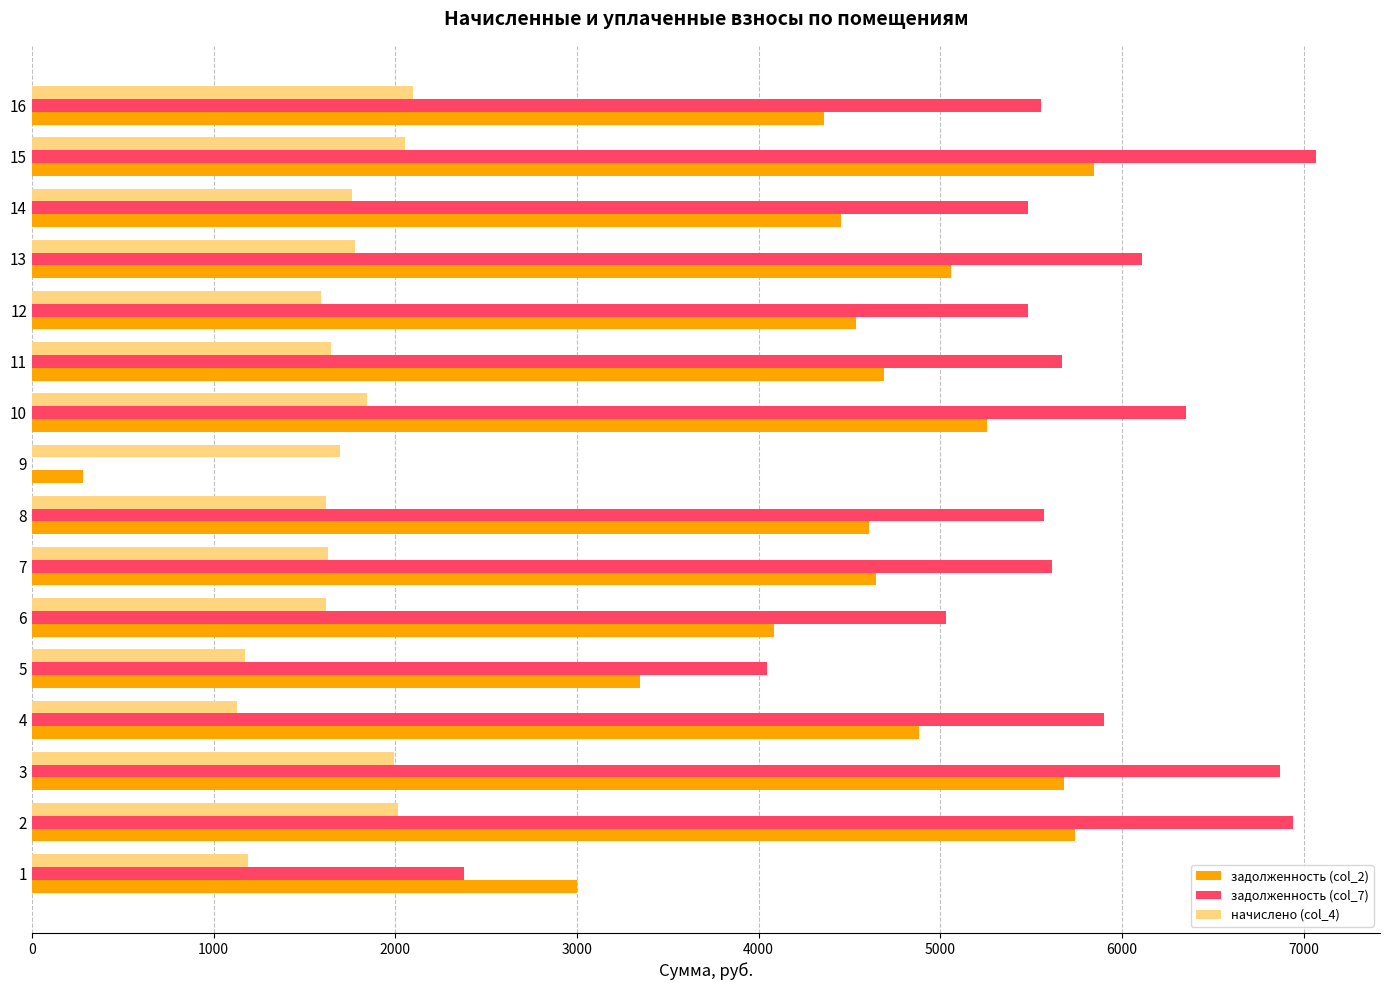

Is the value of задолженность (col_2) at 4 greater than the value of начислено (col_4) at 16?

Yes